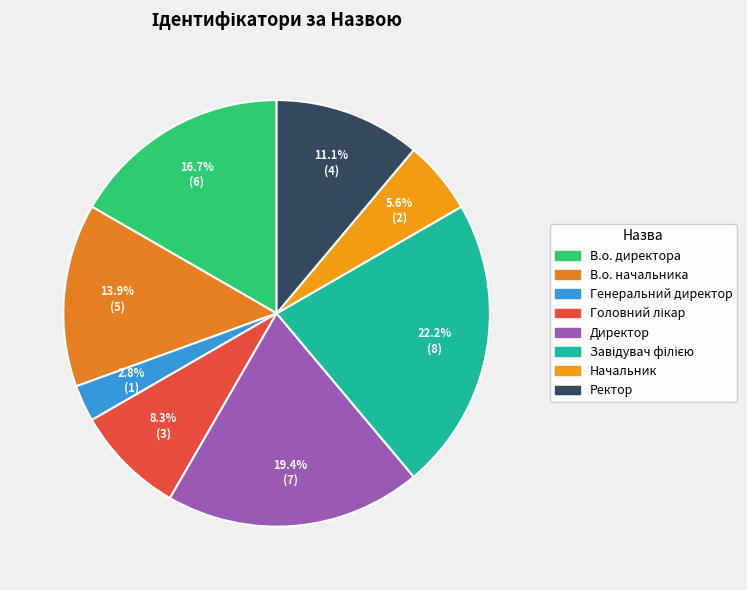

Rank the categories by value from lowest to highest.

Генеральний директор, Начальник, Головний лікар, Ректор, В.о. начальника, В.о. директора, Директор, Завідувач філією